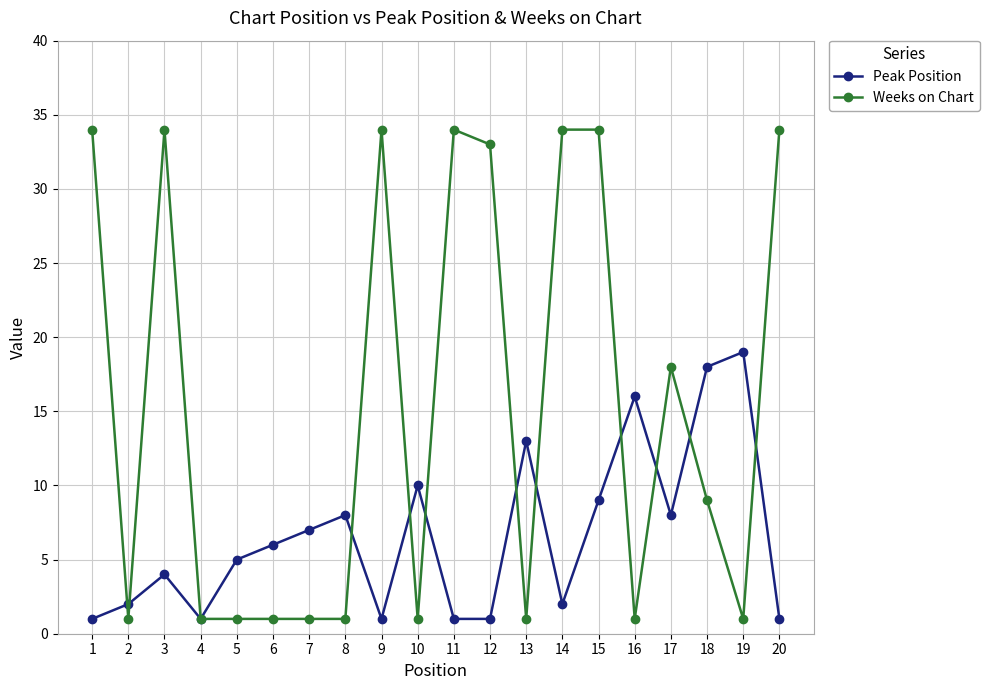

What are all the series names shown in the legend?

Peak Position, Weeks on Chart